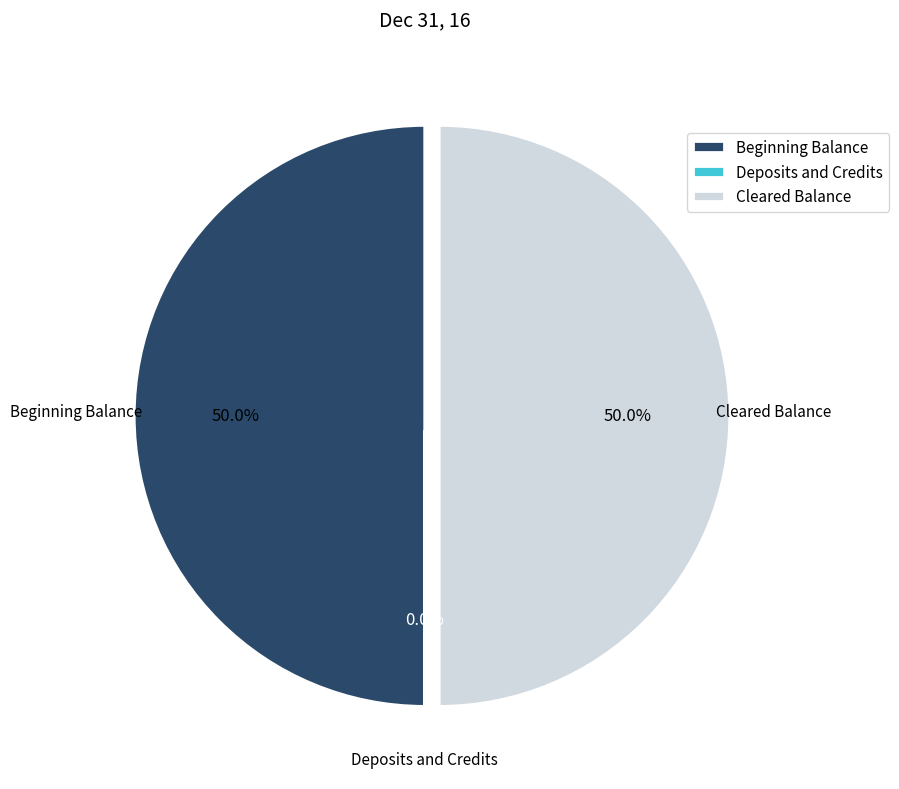

Combined, what portion of the pie is Cleared Balance and Beginning Balance?

100.0%